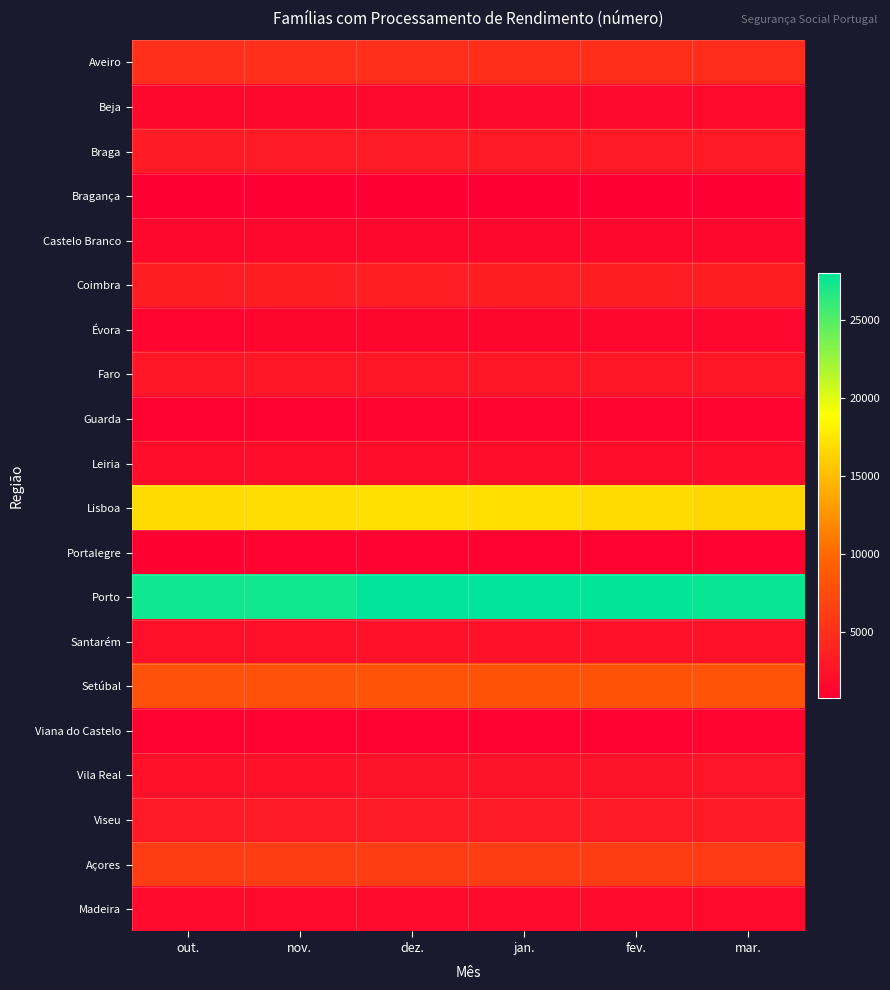

Reading right to left, list all the values displayed in this chart.

Aveiro: mar.=4753	fev.=4903	jan.=4919	dez.=4985	nov.=4971	out.=5011
Beja: mar.=1659	fev.=1620	jan.=1613	dez.=1618	nov.=1580	out.=1565
Braga: mar.=3116	fev.=3141	jan.=3181	dez.=3224	nov.=3197	out.=3261
Bragança: mar.=778	fev.=756	jan.=755	dez.=754	nov.=736	out.=741
Castelo Branco: mar.=1570	fev.=1549	jan.=1506	dez.=1542	nov.=1508	out.=1504
Coimbra: mar.=3439	fev.=3419	jan.=3438	dez.=3459	nov.=3413	out.=3418
Évora: mar.=1394	fev.=1385	jan.=1360	dez.=1374	nov.=1338	out.=1320
Faro: mar.=2888	fev.=2908	jan.=2865	dez.=2878	nov.=2823	out.=2851
Guarda: mar.=1258	fev.=1238	jan.=1247	dez.=1244	nov.=1208	out.=1193
Leiria: mar.=2066	fev.=2065	jan.=2070	dez.=2071	nov.=2050	out.=2089
Lisboa: mar.=16507	fev.=16762	jan.=16930	dez.=17054	nov.=16876	out.=16778
Portalegre: mar.=1170	fev.=1158	jan.=1117	dez.=1108	nov.=1075	out.=1032
Porto: mar.=27615	fev.=27907	jan.=27947	dez.=27985	nov.=27329	out.=27443
Santarém: mar.=2421	fev.=2406	jan.=2353	dez.=2352	nov.=2256	out.=2244
Setúbal: mar.=8154	fev.=8098	jan.=8122	dez.=8181	nov.=8014	out.=7997
Viana do Castelo: mar.=1219	fev.=1211	jan.=1187	dez.=1181	nov.=1186	out.=1213
Vila Real: mar.=2551	fev.=2517	jan.=2475	dez.=2476	nov.=2431	out.=2420
Viseu: mar.=3176	fev.=3197	jan.=3231	dez.=3227	nov.=3214	out.=3211
Açores: mar.=6092	fev.=6141	jan.=6179	dez.=6178	nov.=6186	out.=6156
Madeira: mar.=1740	fev.=1779	jan.=1780	dez.=1790	nov.=1741	out.=1763